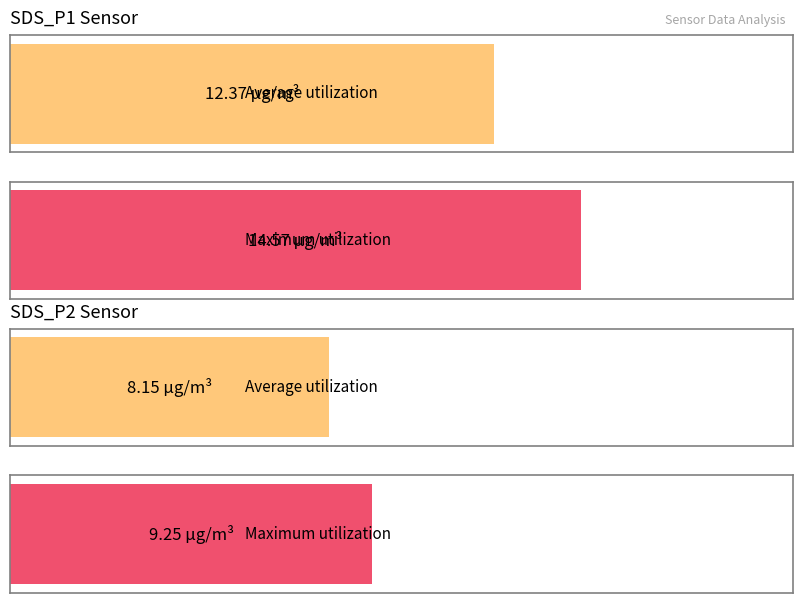

Which series has the widest spread of values?

SDS_P1